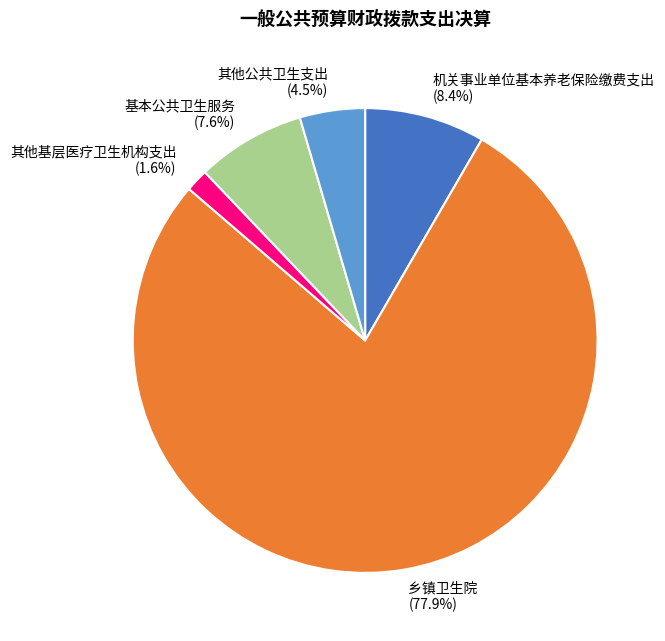

Does 机关事业单位基本养老保险缴费支出 account for over 50% of the chart?

No